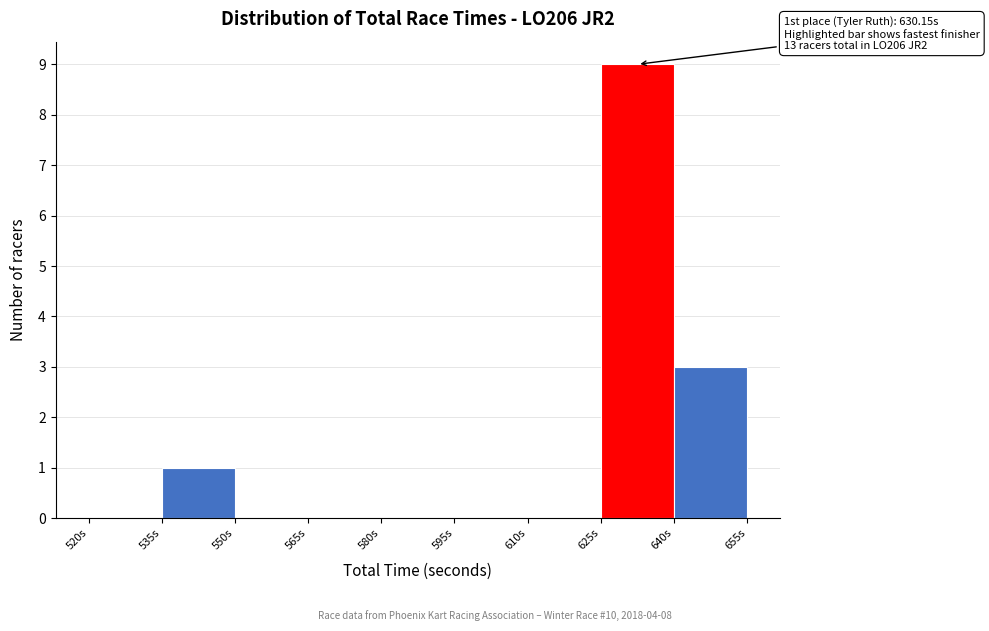

Which range on the x-axis has the tallest bar?

625 to 640